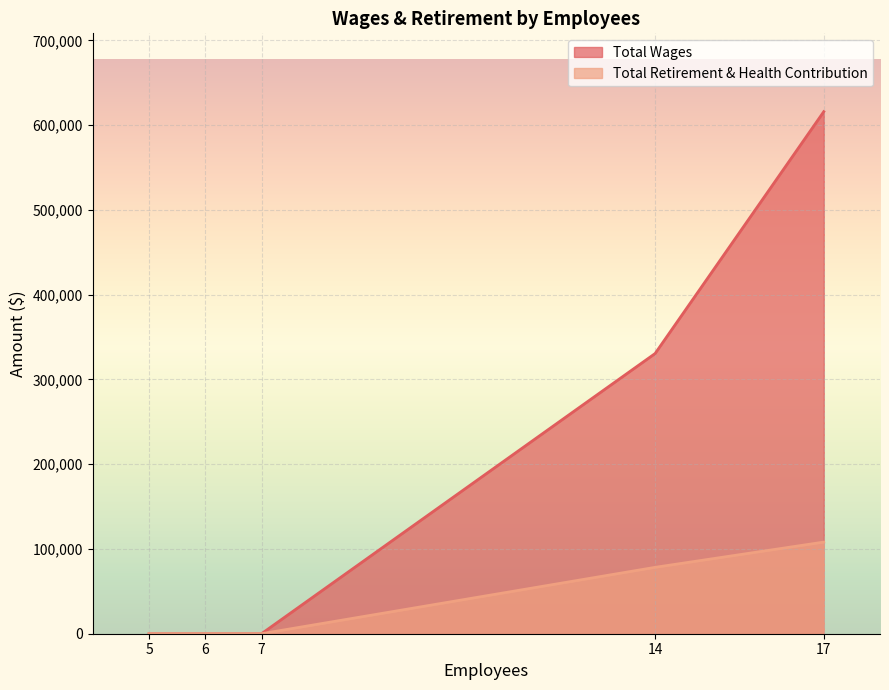

What are all the series names shown in the legend?

Total Wages, Total Retirement & Health Contribution